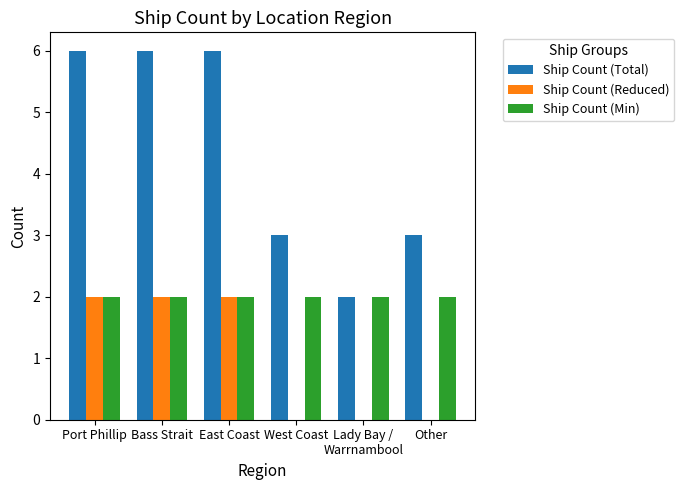

What is the total value across all series at Bass Strait?

10